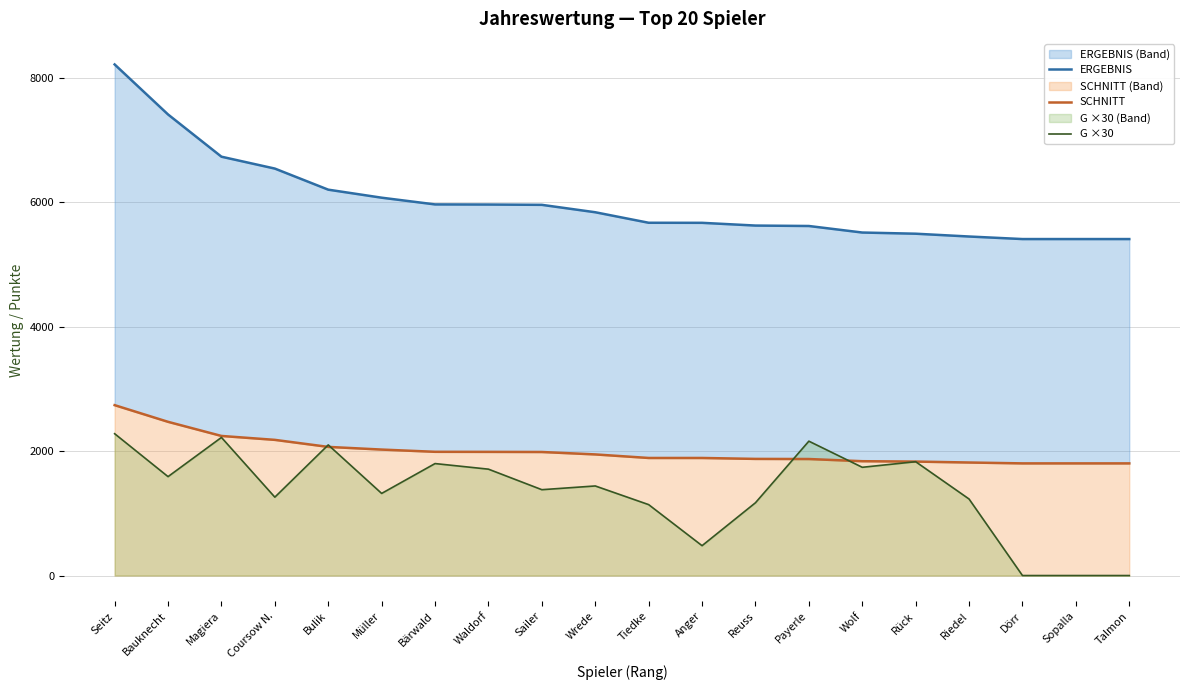

At which category is the sum across all series the highest?

Seitz